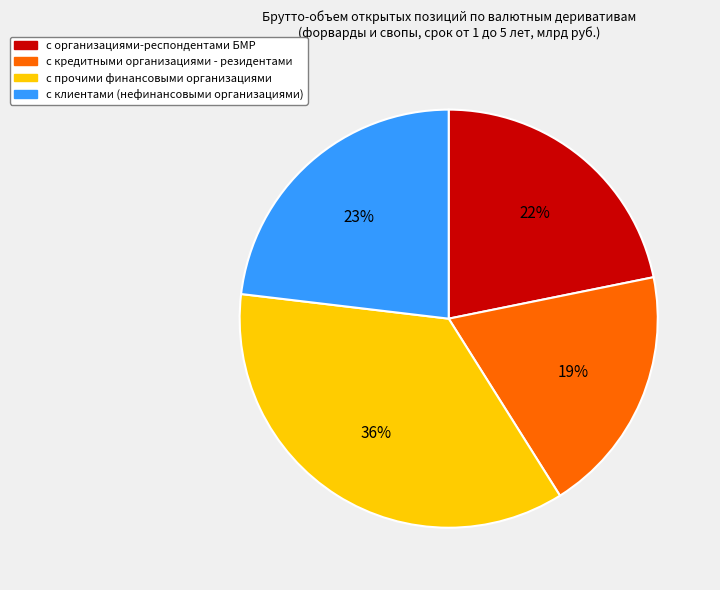

What is the smallest slice in the pie chart?

с кредитными организациями - резидентами